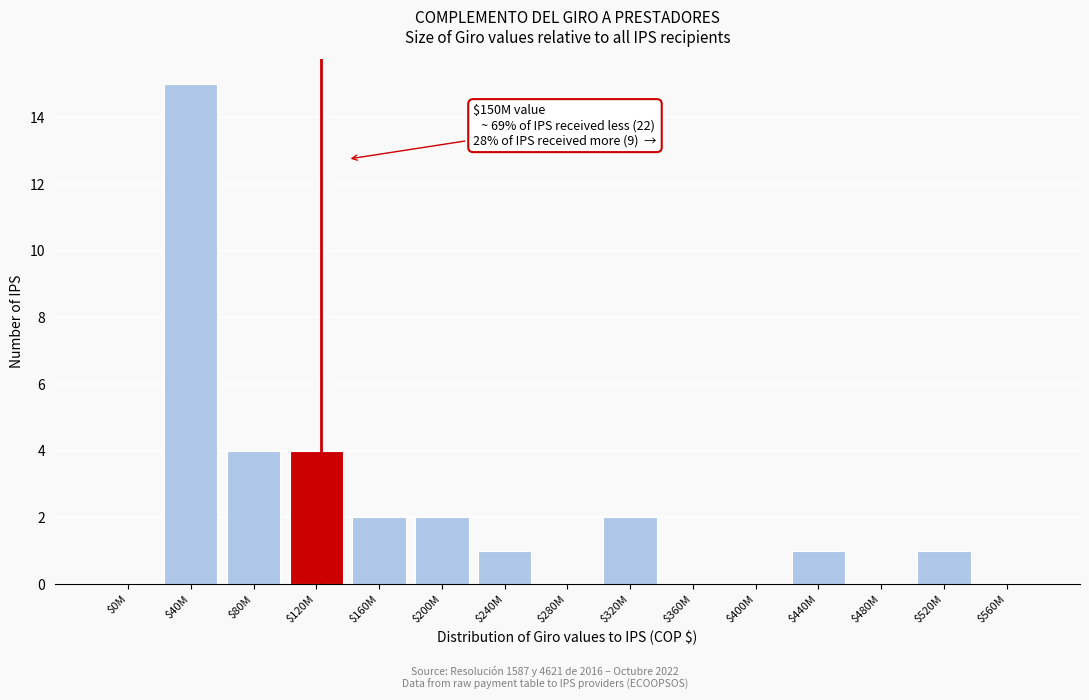

What is the greatest value displayed?

15